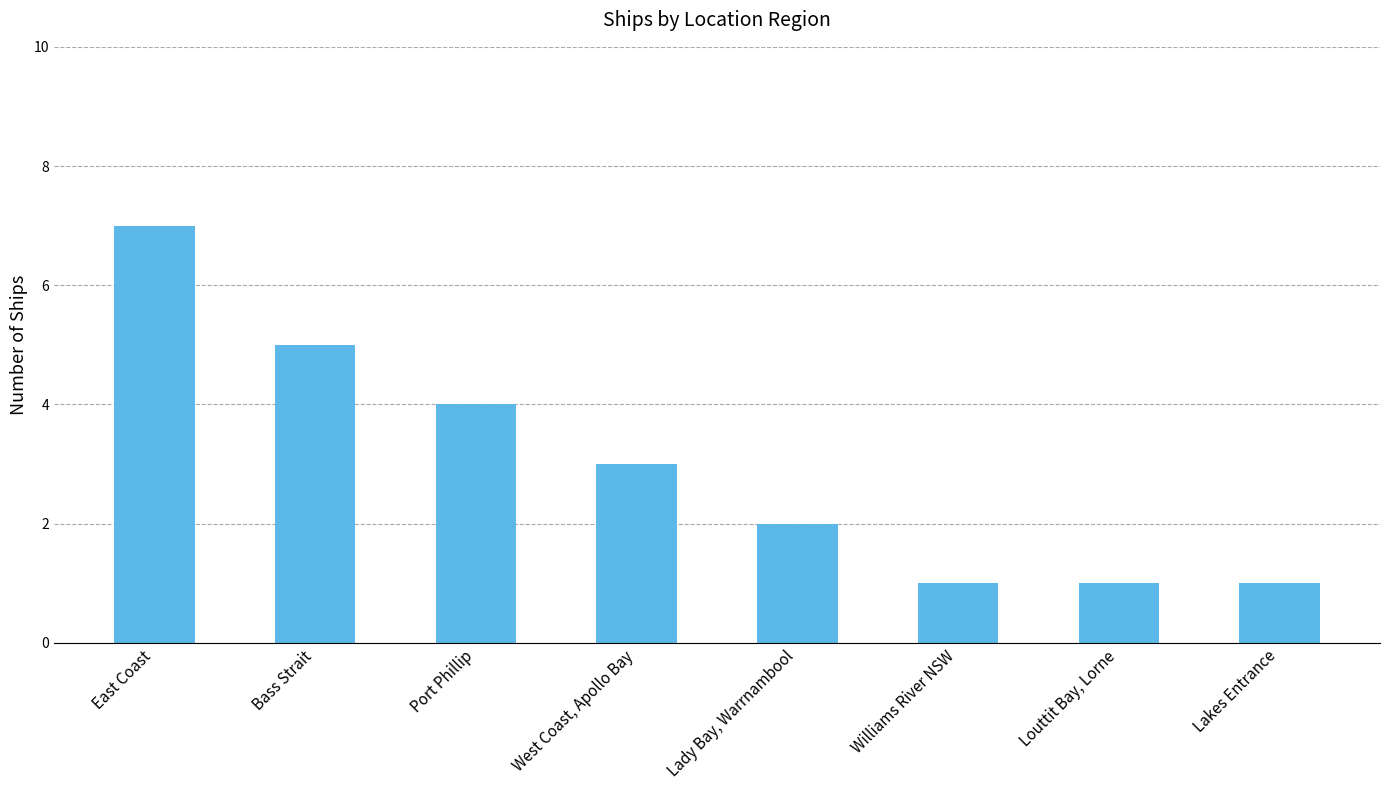

The value at Bass Strait is 8. True or false?

False